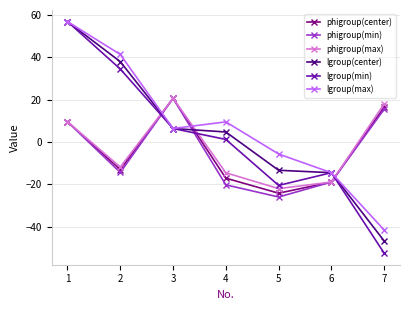

The value of phigroup(min) at 7 is 15.4. True or false?

True